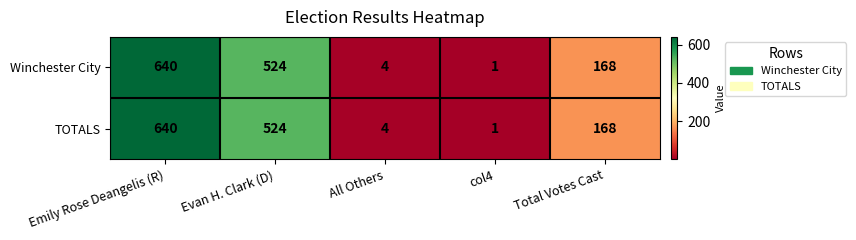

The value of Winchester City at Total Votes Cast is 168. True or false?

True